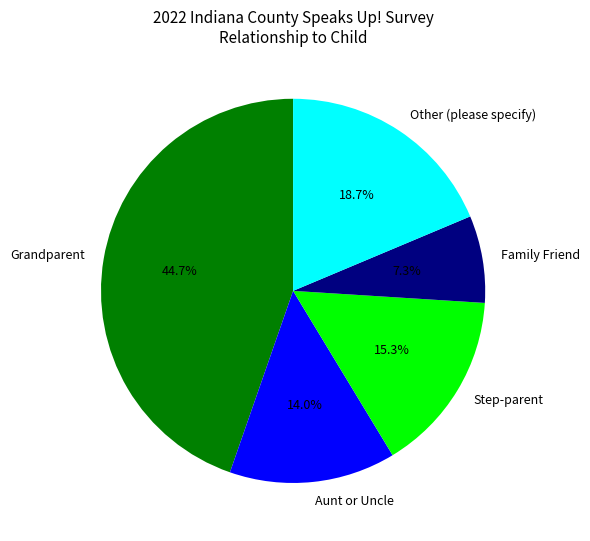

Count the number of slices in the pie.

5